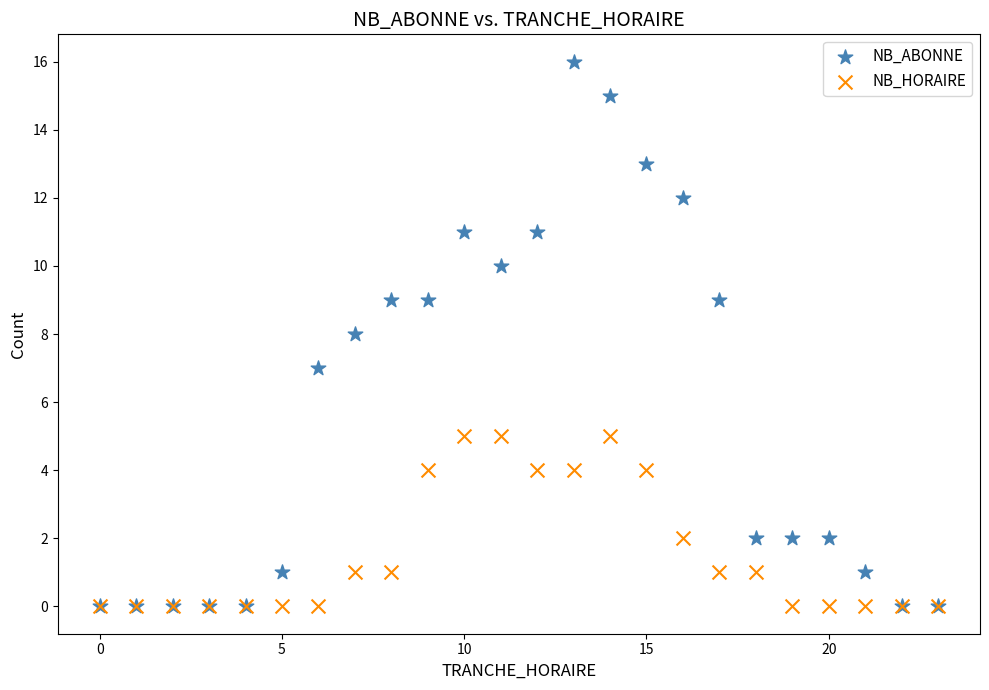

What are all the series names shown in the legend?

NB_ABONNE, NB_HORAIRE